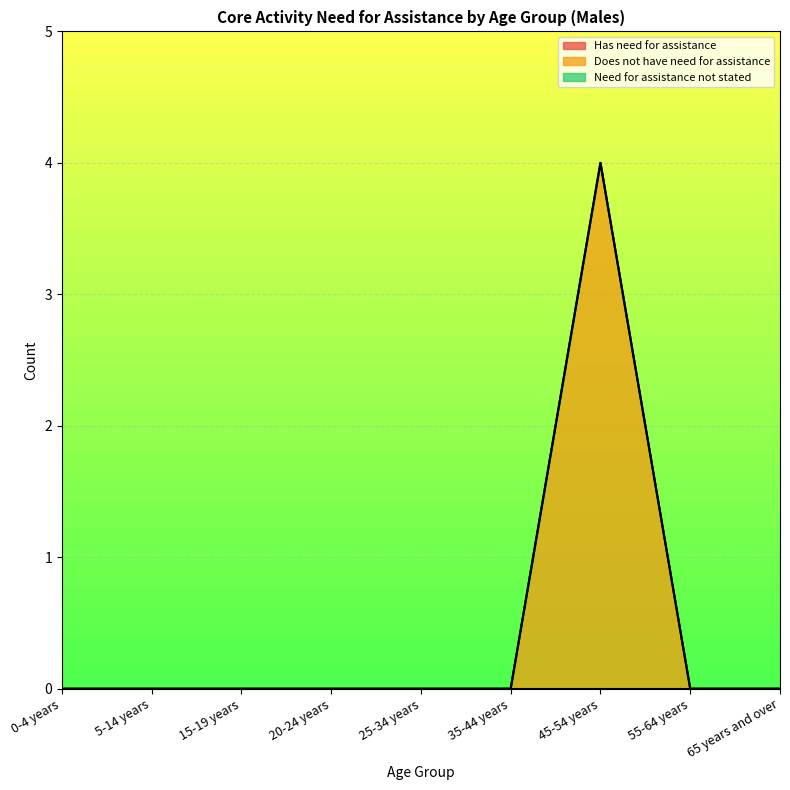

What position from the right is 55-64 years?

2